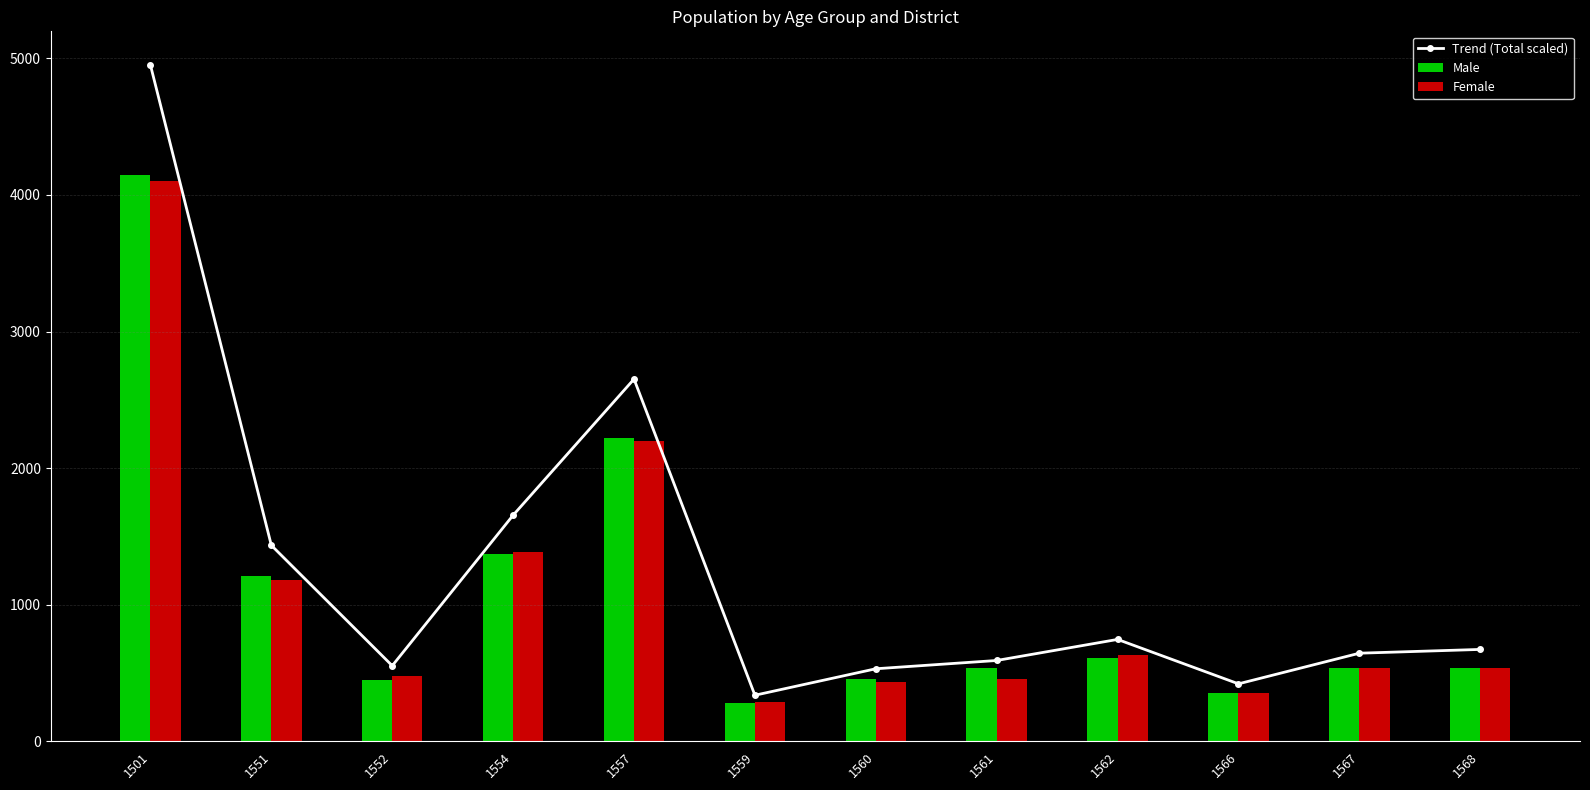

Rank the series at 1552 from highest to lowest value.

Trend (Total scaled), Female, Male